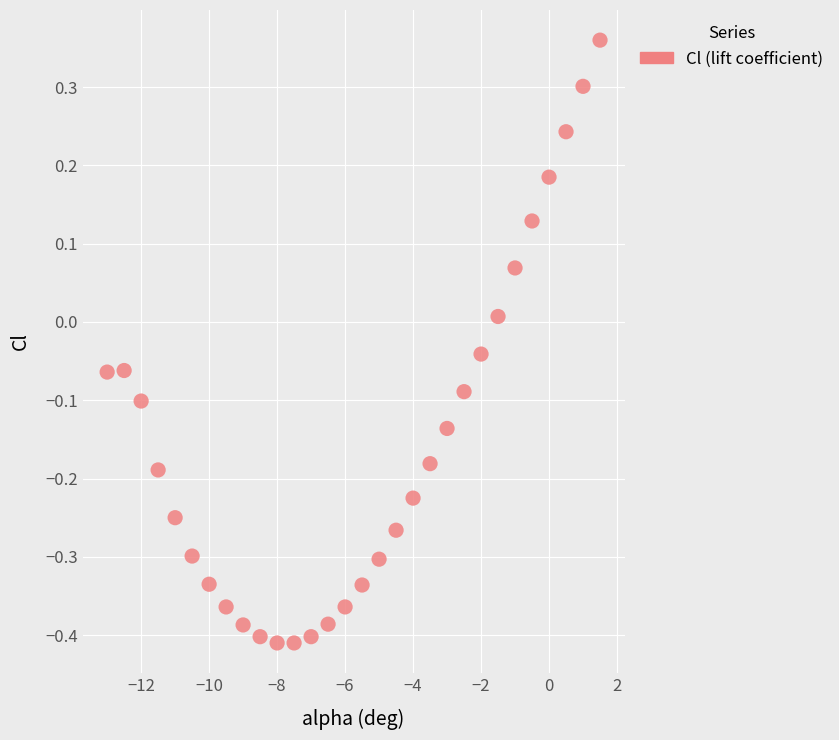

What is the range of X values (max minus min)?

14.5